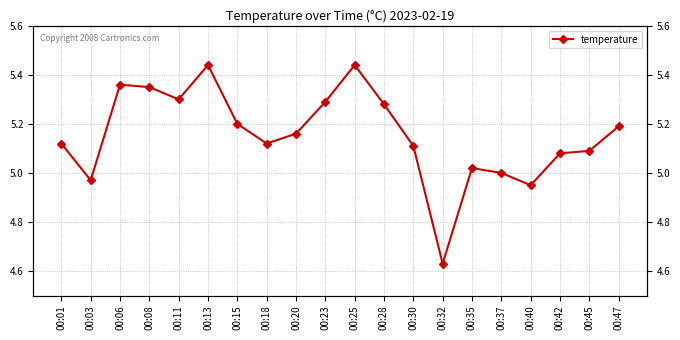

How many series are shown in this chart?

1